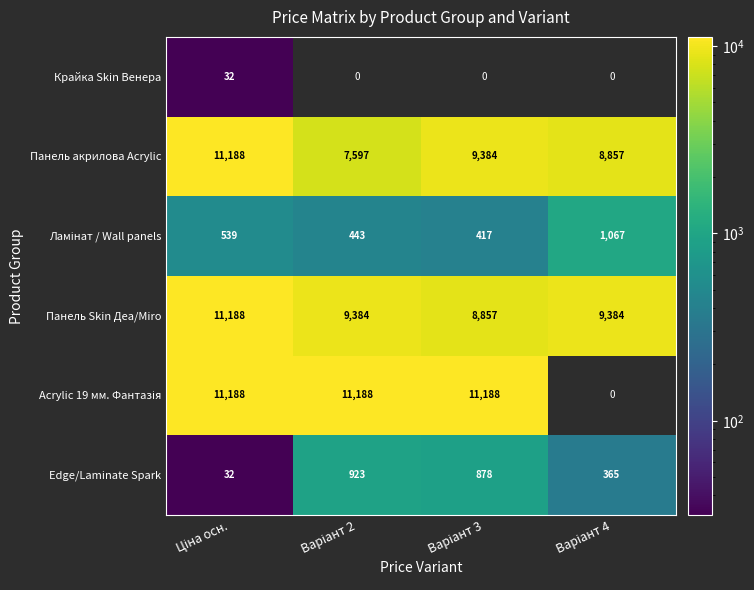

What is the minimum value for Панель Skin Деа/Miro?

8857